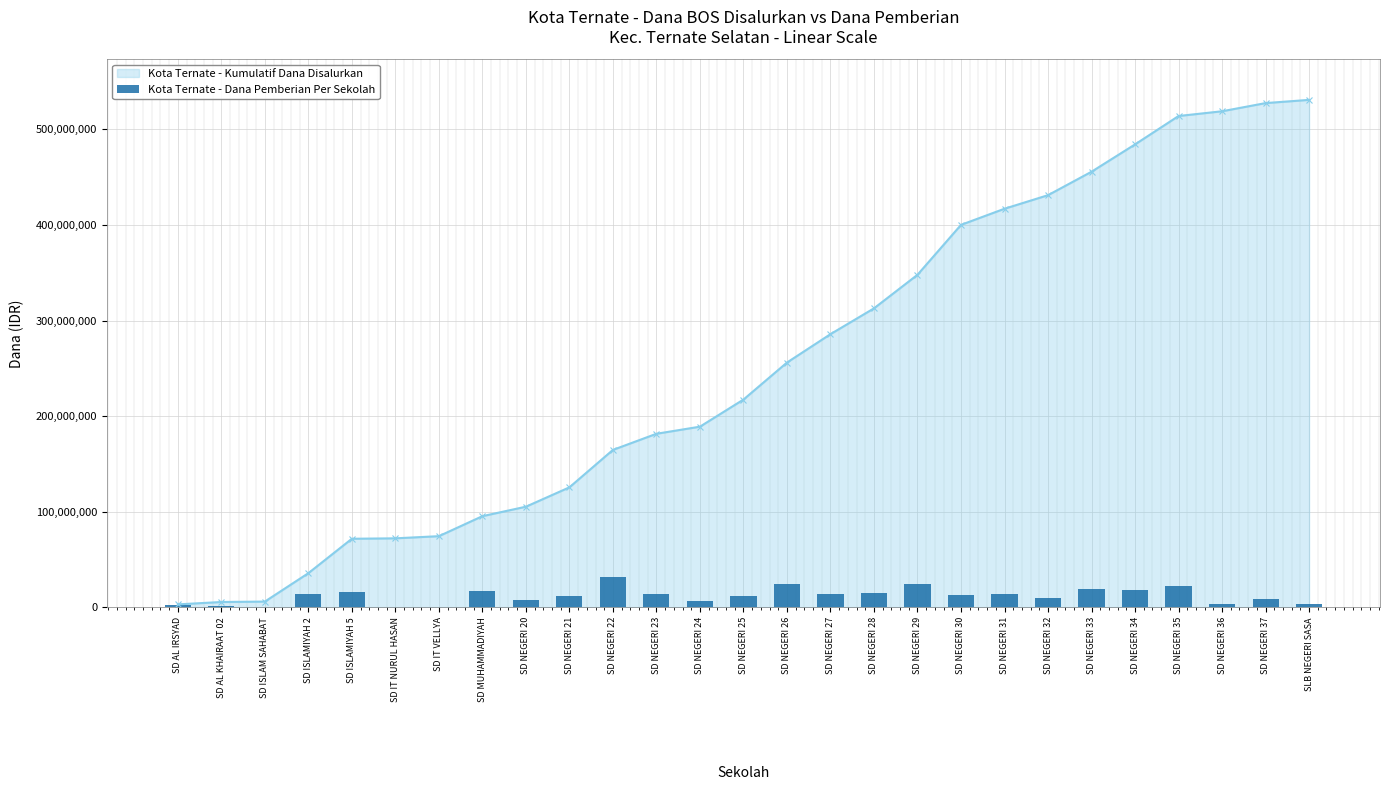

What is the greatest value displayed?

31500000